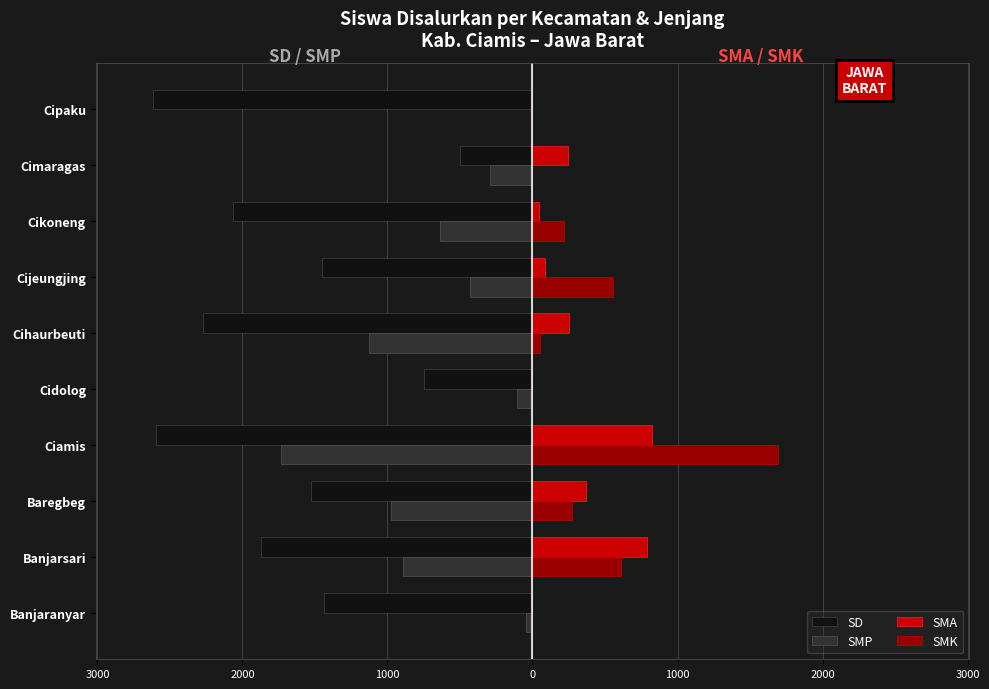

What are all the series names shown in the legend?

SD, SMP, SMA, SMK